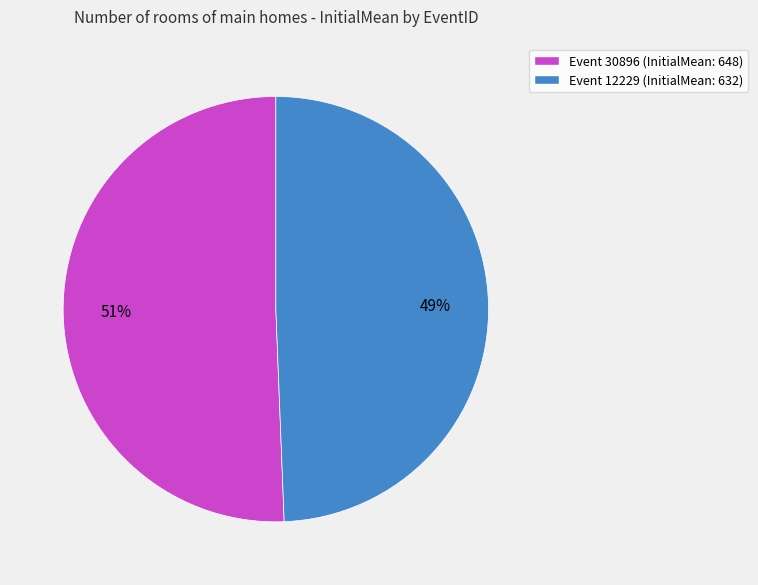

Rank the categories by value from lowest to highest.

Event 12229 (InitialMean: 632), Event 30896 (InitialMean: 648)